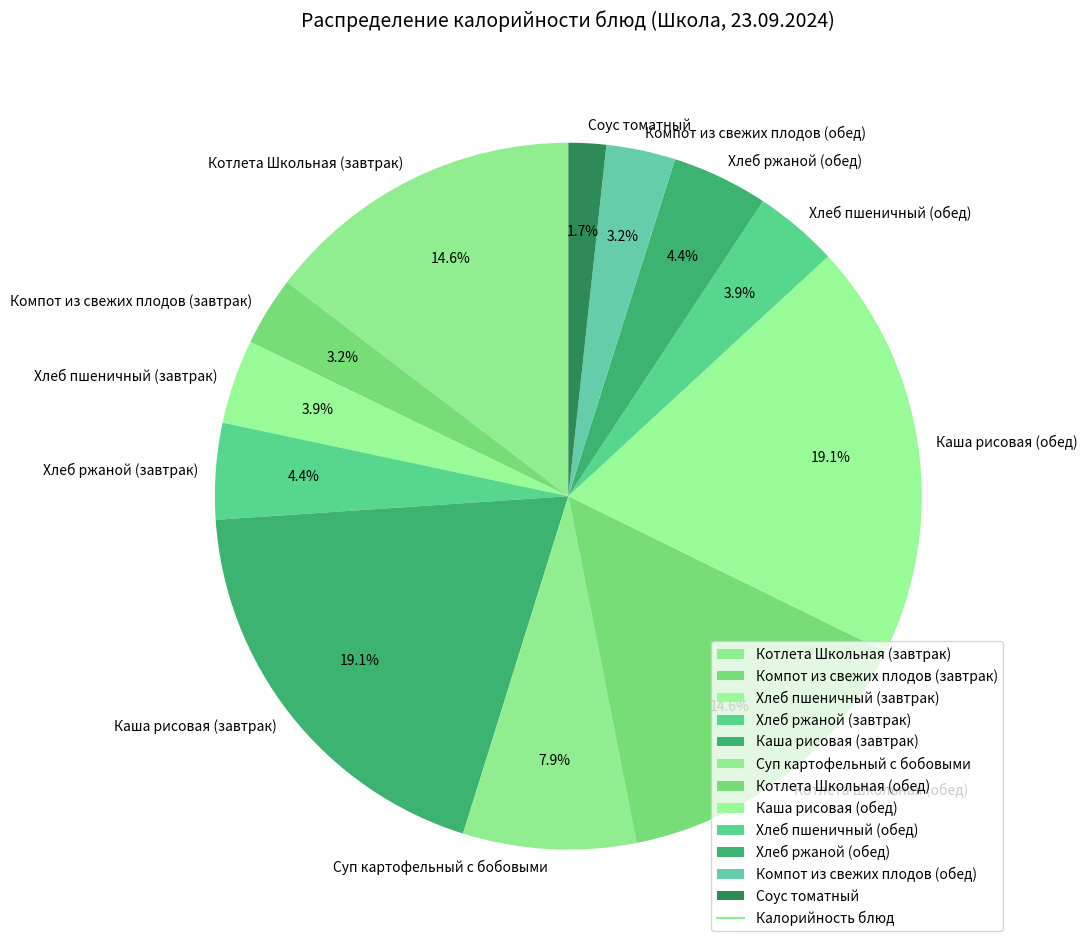

Which category has the smallest portion of the pie?

Соус томатный